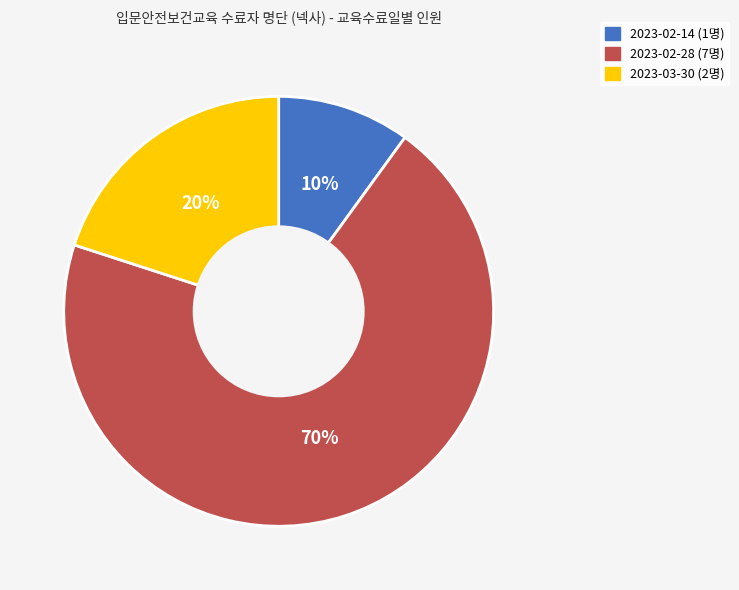

Count the number of slices in the pie.

3